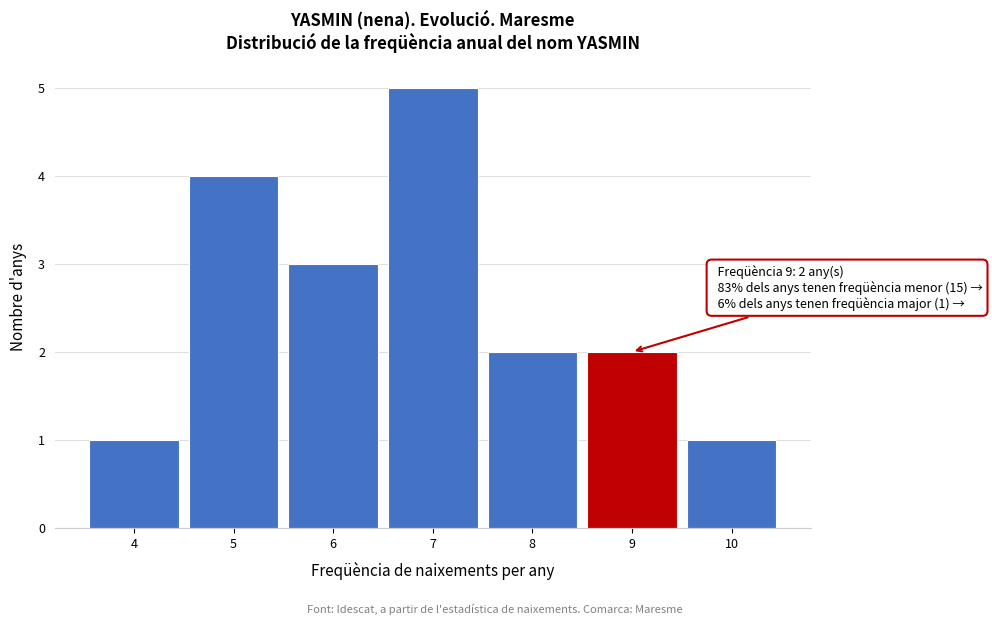

Which range on the x-axis has the tallest bar?

6.5 to 7.5